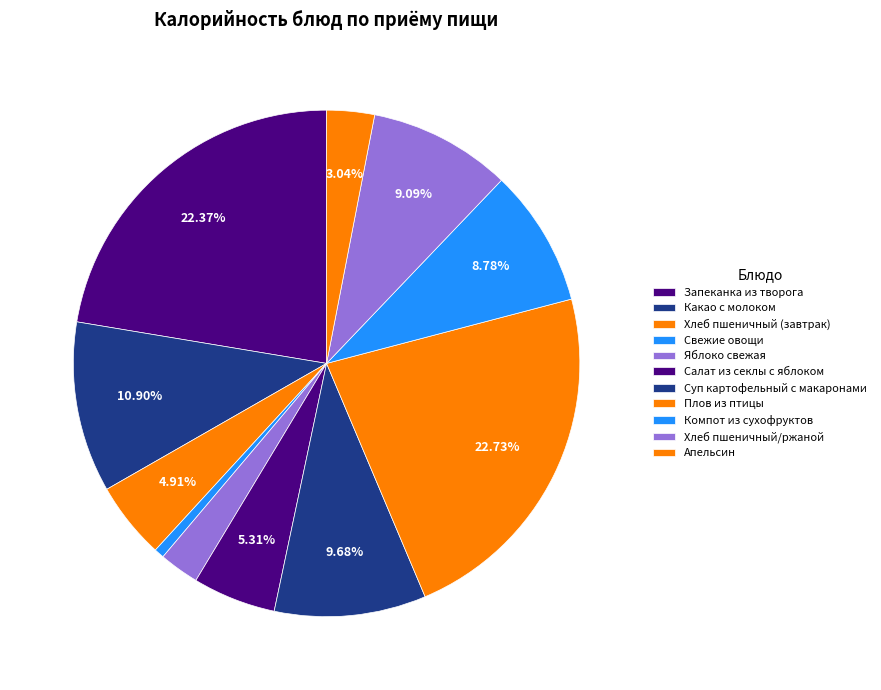

The Хлеб пшеничный (завтрак) slice represents 5% of the pie. True or false?

True